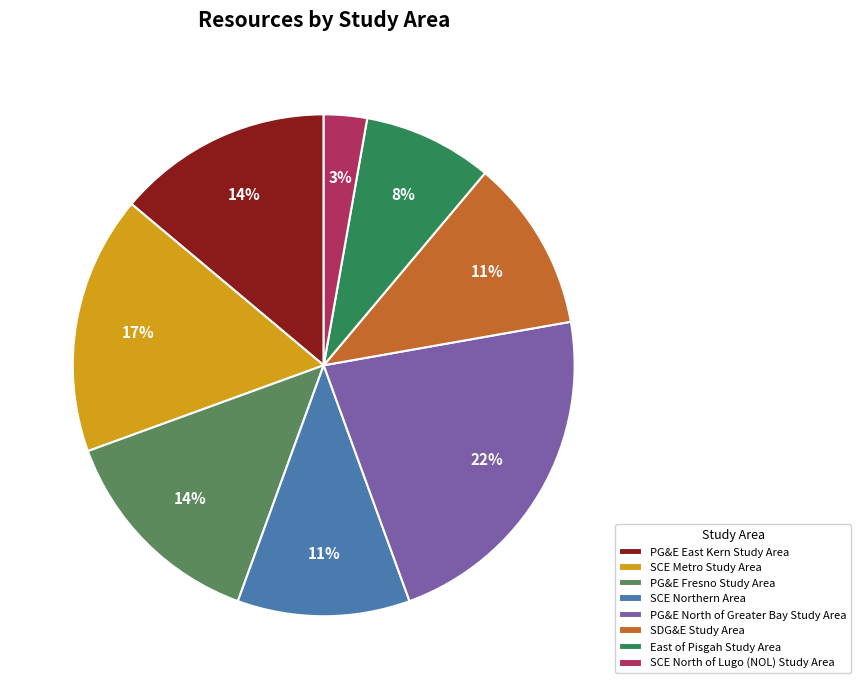

To the nearest percent, what is the combined percentage of PG&E East Kern Study Area and PG&E North of Greater Bay Study Area?

36%